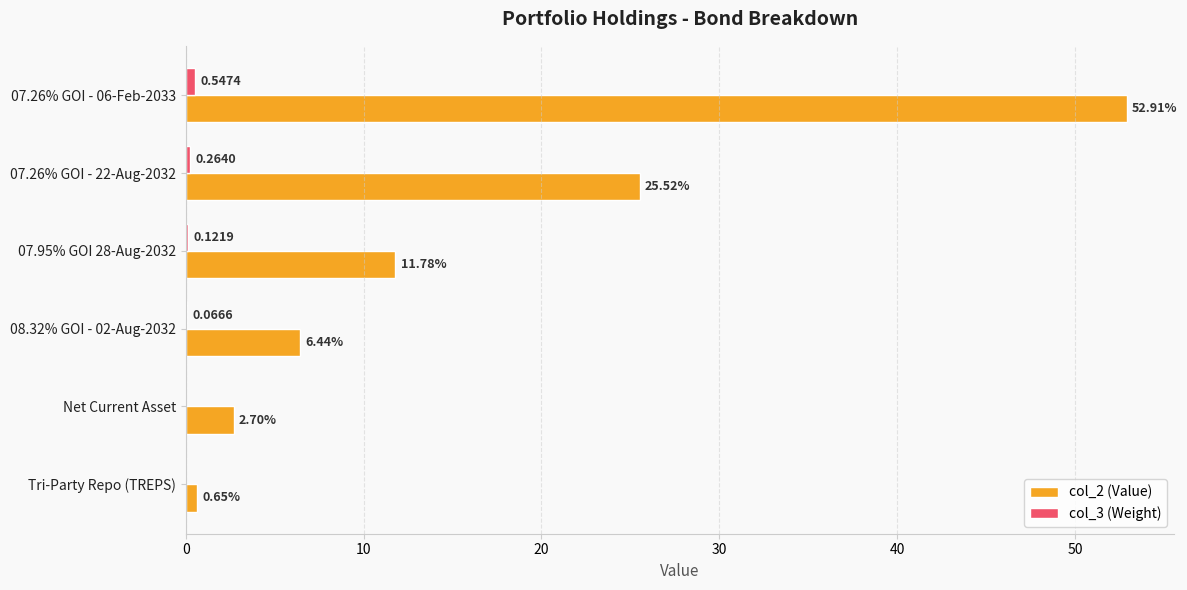

What is the sum of all col_2 (Value) values?

100.0